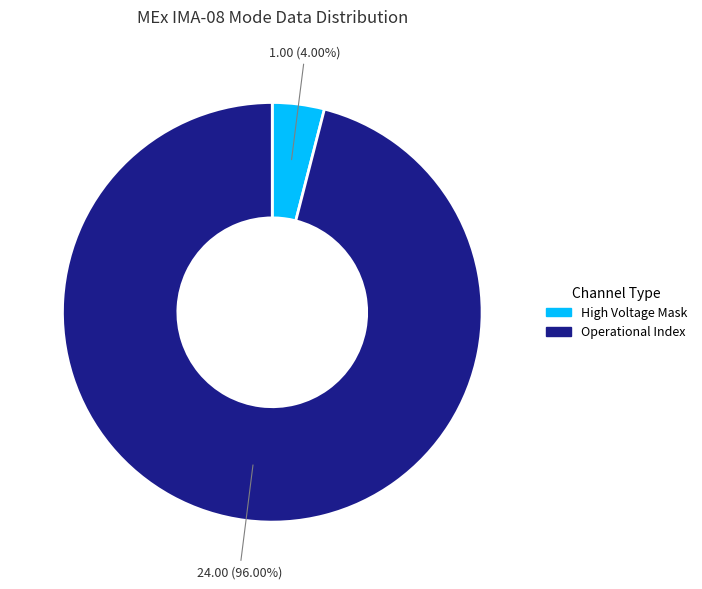

Does any single category account for the majority?

Yes